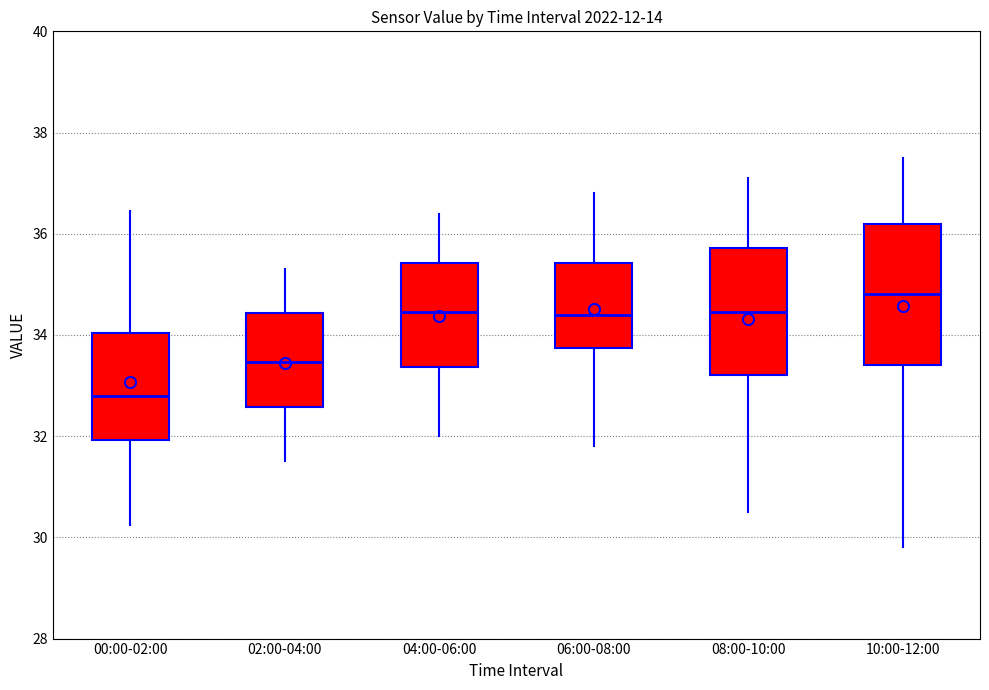

Which box is the tallest, from its lower edge to its upper edge?

10:00-12:00